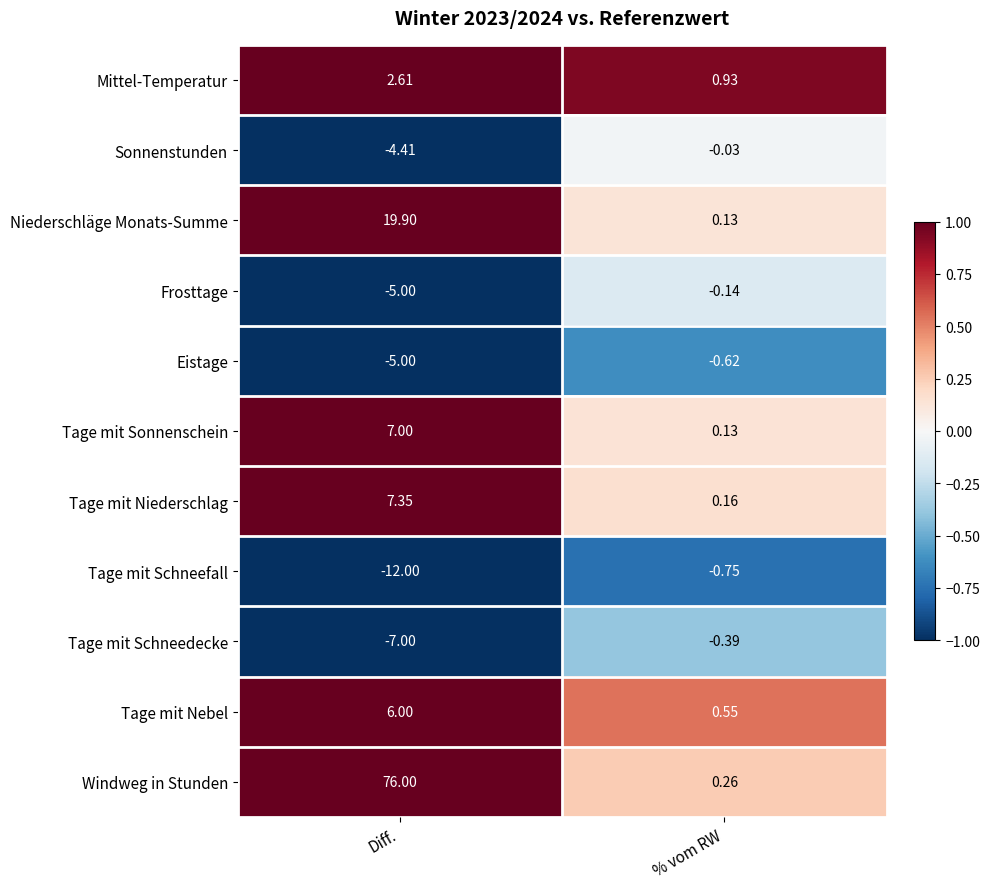

At which category is the sum across all series the highest?

Diff.